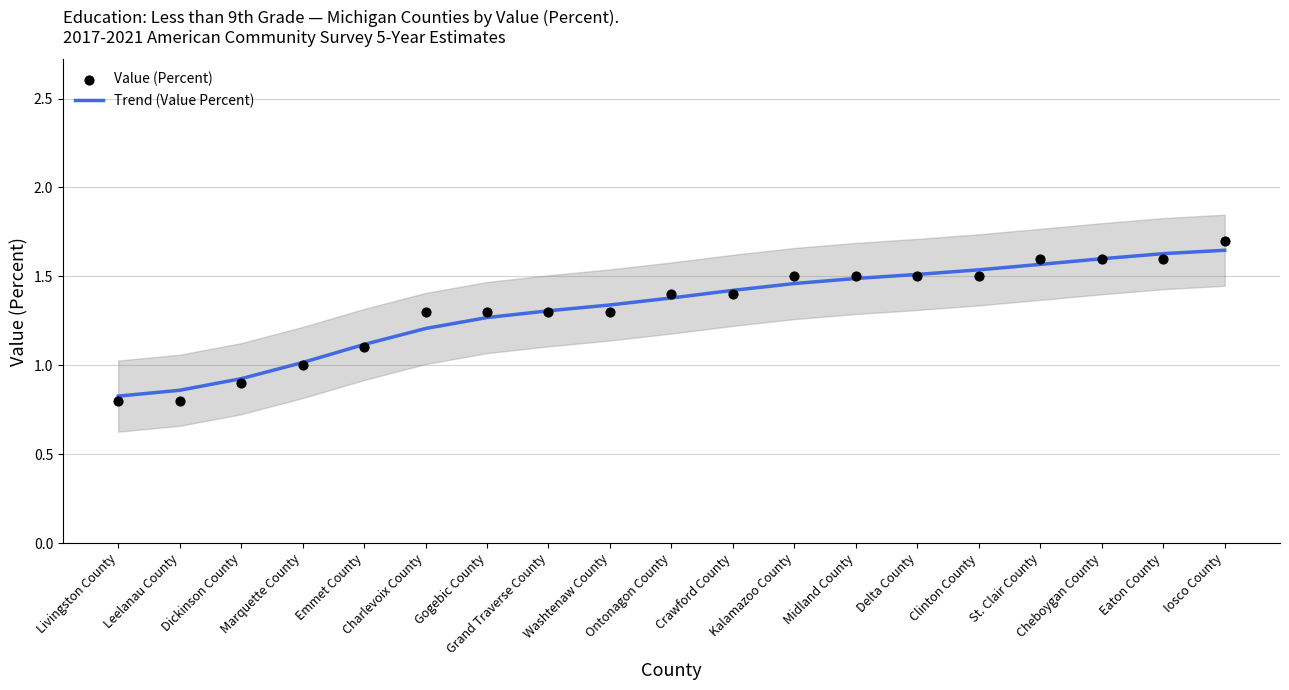

At how many categories does at least one series exceed 1?

16